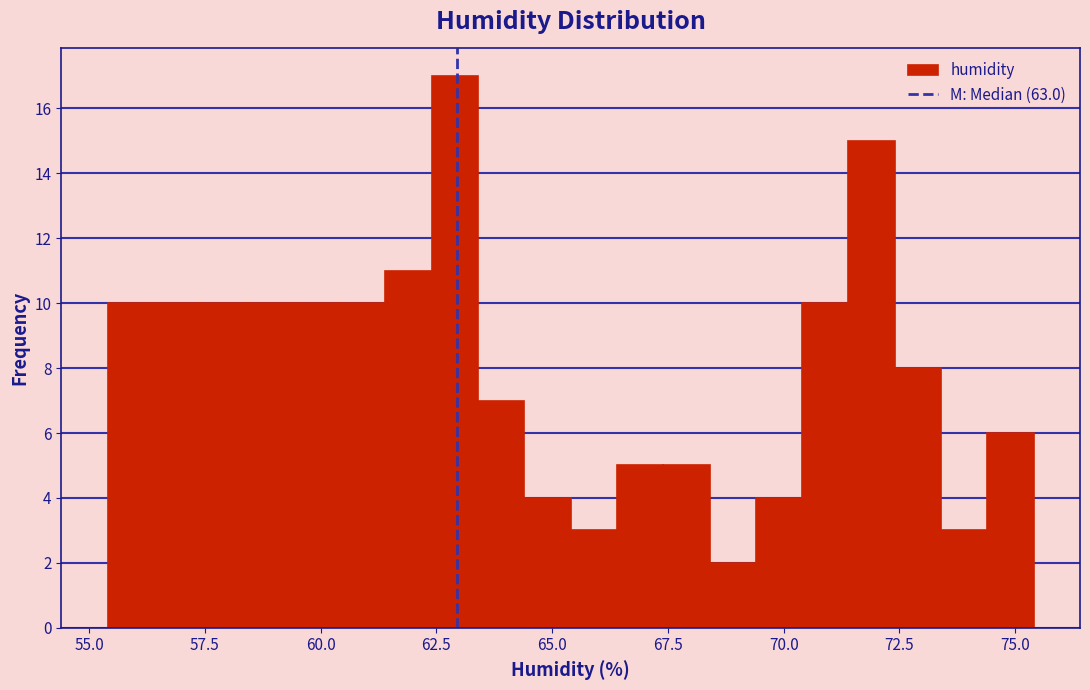

Read against the x-axis, roughly where is the centre of the tallest bar?

63.0